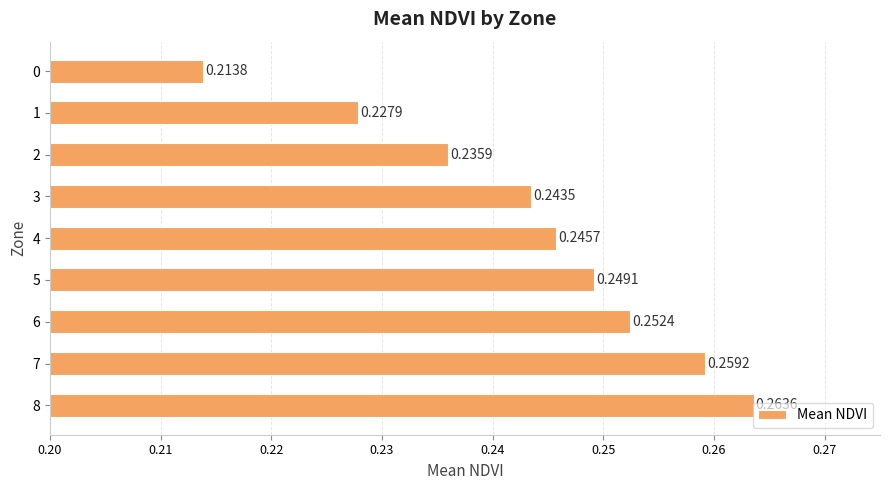

List the labels in order of value, largest first.

8, 7, 6, 5, 4, 3, 2, 1, 0